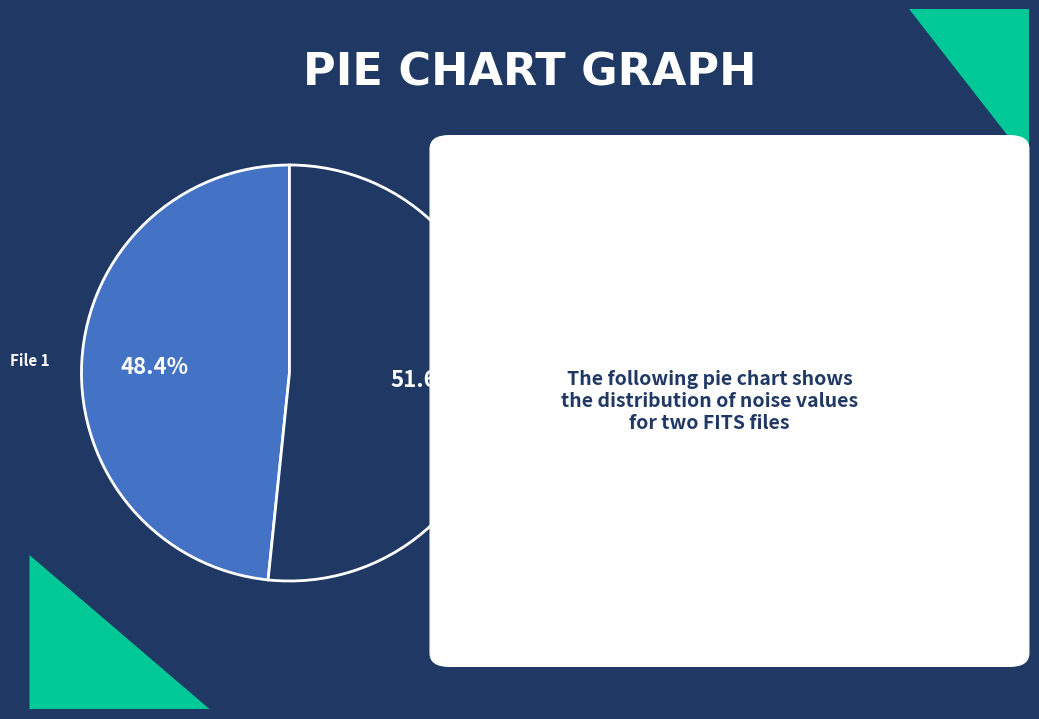

Does any single category account for the majority?

Yes